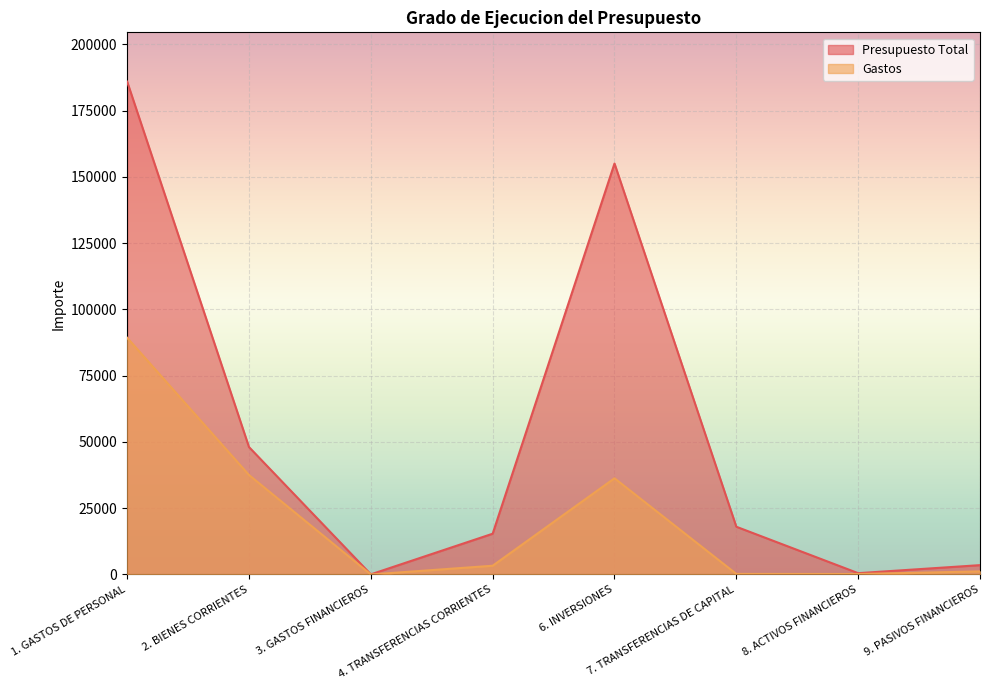

Rank the categories by Gastos value from lowest to highest.

3. GASTOS FINANCIEROS, 8. ACTIVOS FINANCIEROS, 7. TRANSFERENCIAS DE CAPITAL, 9. PASIVOS FINANCIEROS, 4. TRANSFERENCIAS CORRIENTES, 6. INVERSIONES, 2. BIENES CORRIENTES, 1. GASTOS DE PERSONAL